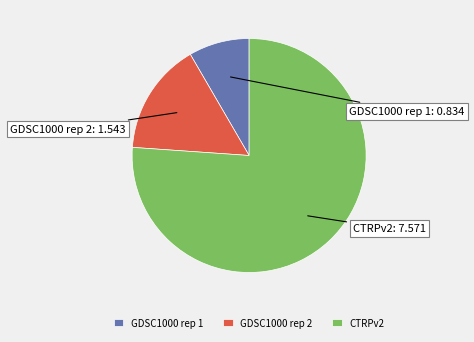

Rank the categories by value from lowest to highest.

GDSC1000 rep 1, GDSC1000 rep 2, CTRPv2